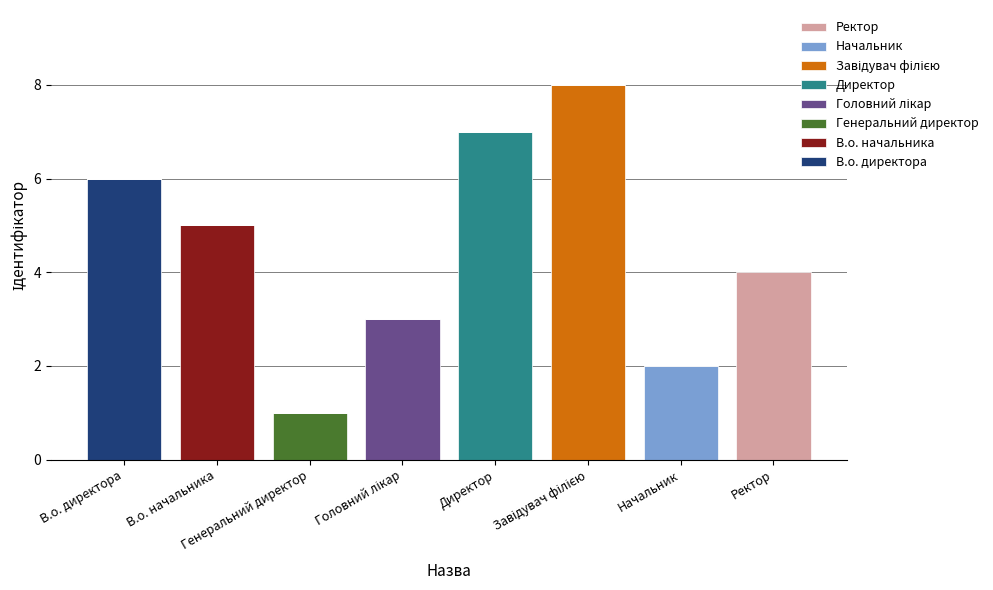

Count the number of categories in the chart.

8